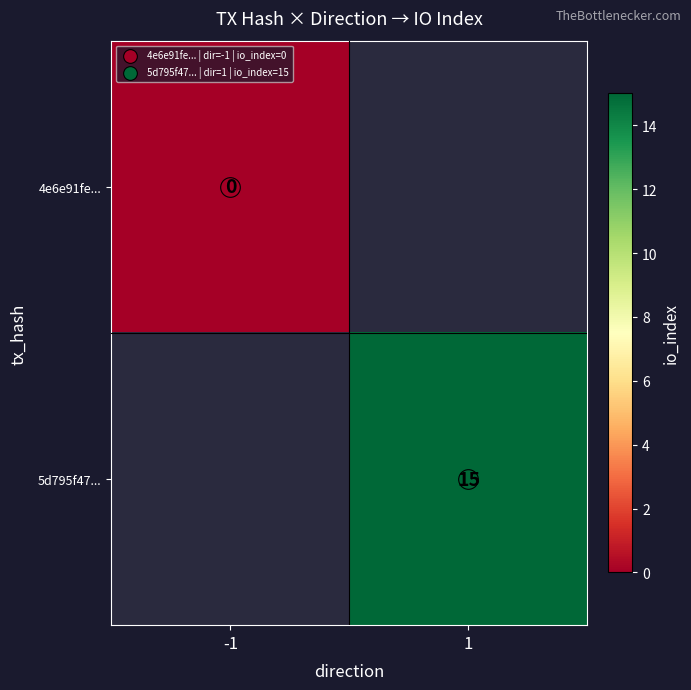

At how many categories does at least one series exceed 12?

1